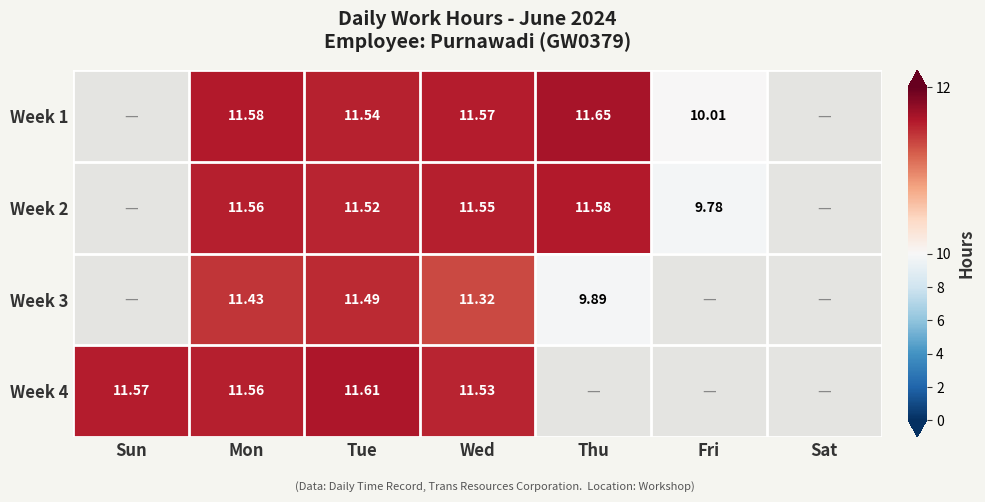

Rank the series at Fri from highest to lowest value.

Week 1, Week 2, Week 3, Week 4